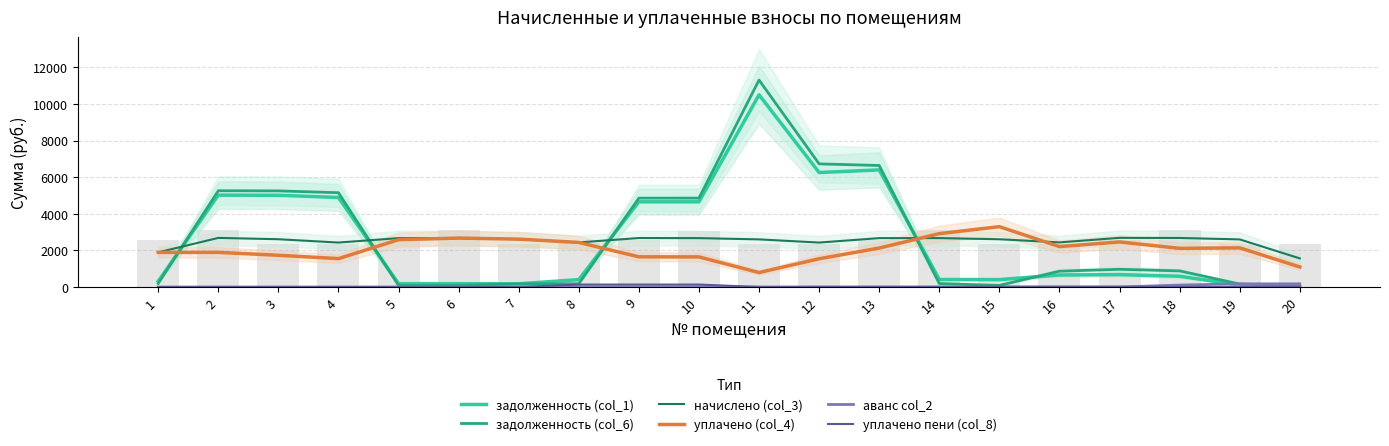

True or false: начислено (col_3) has a value of 4203.0 at 18.

False